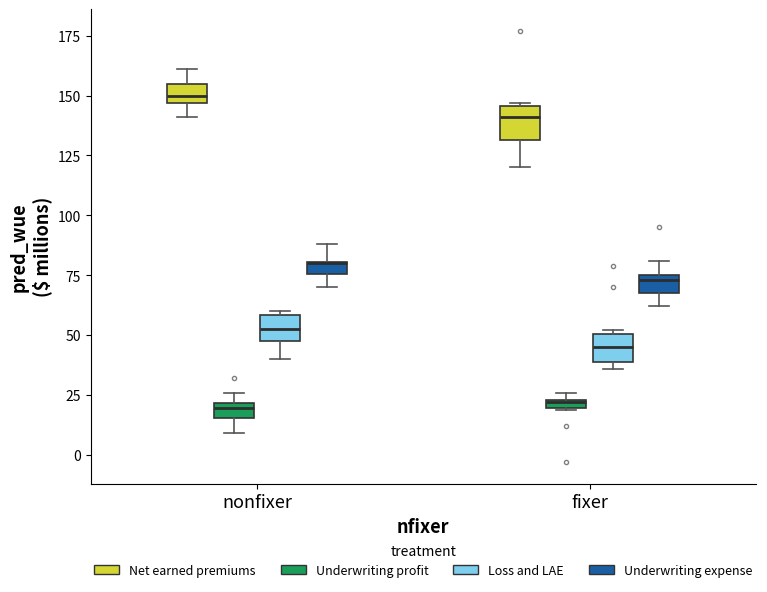

Where is the lower edge of the box for nonfixer (Underwriting profit) on the y-axis? The values are not printed on the chart, so give them approximately, as read against the axis.

15